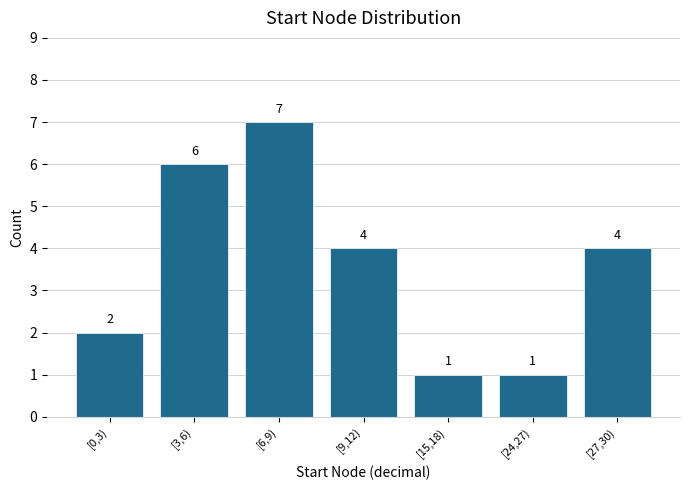

Reading left to right, list all the values displayed in this chart.

2	6	7	4	1	1	4